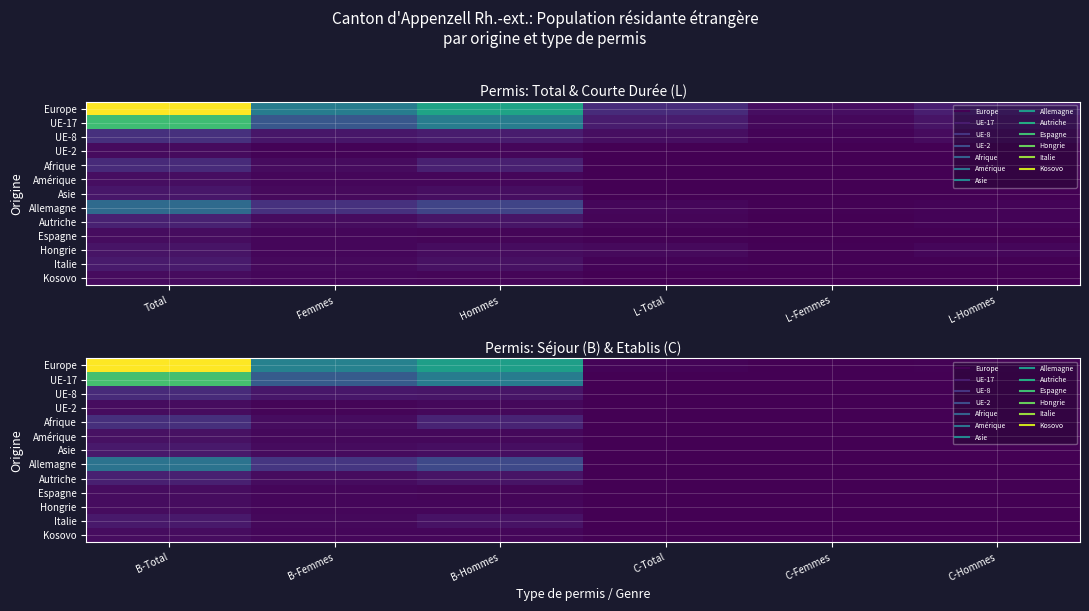

Which has a higher value, C-Total or B-Hommes?

B-Hommes